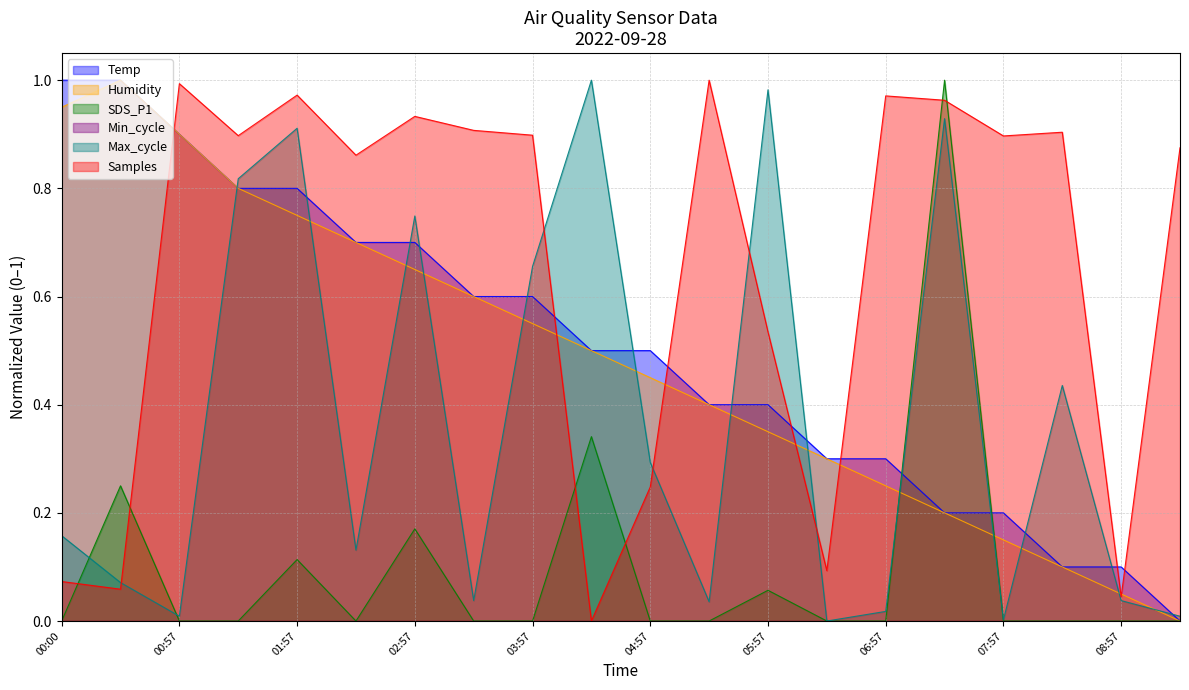

Between which two adjacent categories do SDS_P1 and Samples first intersect?

00:00 and 00:27